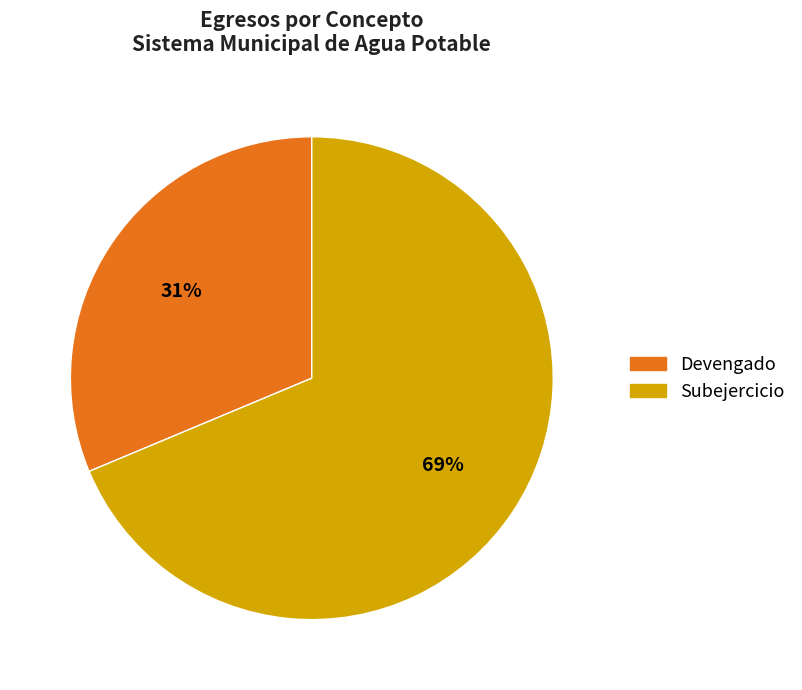

What percentage is the Devengado slice, to the nearest percent?

31%